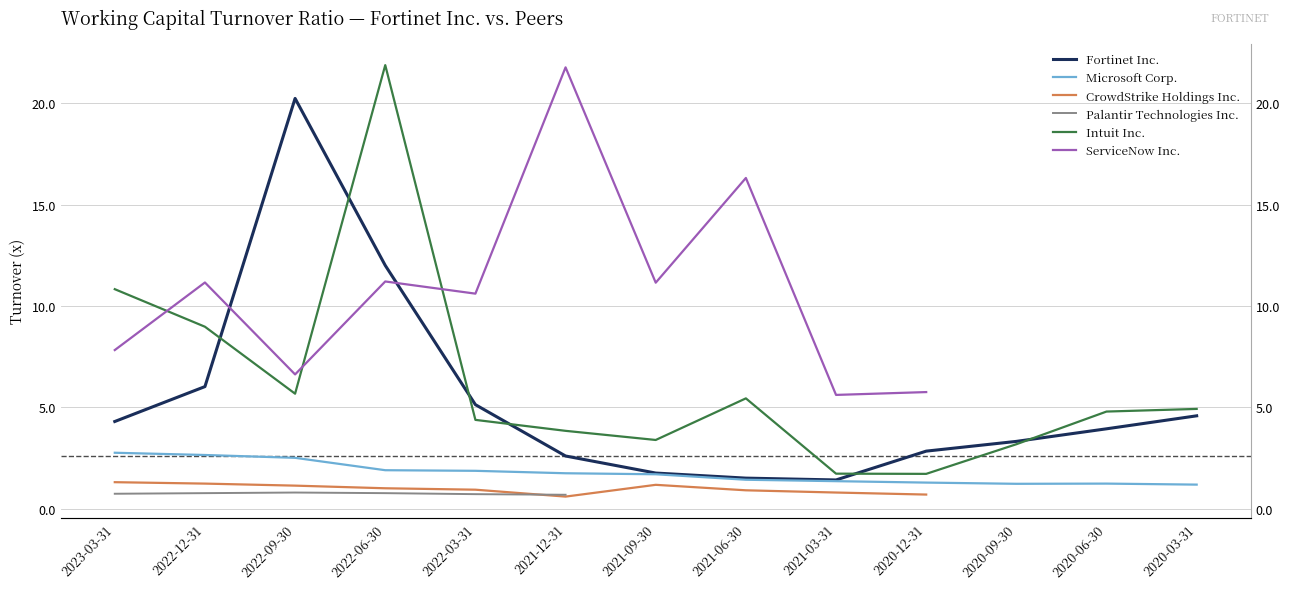

Between 2022-03-31 and 2021-12-31, which series saw the biggest shift?

ServiceNow Inc.